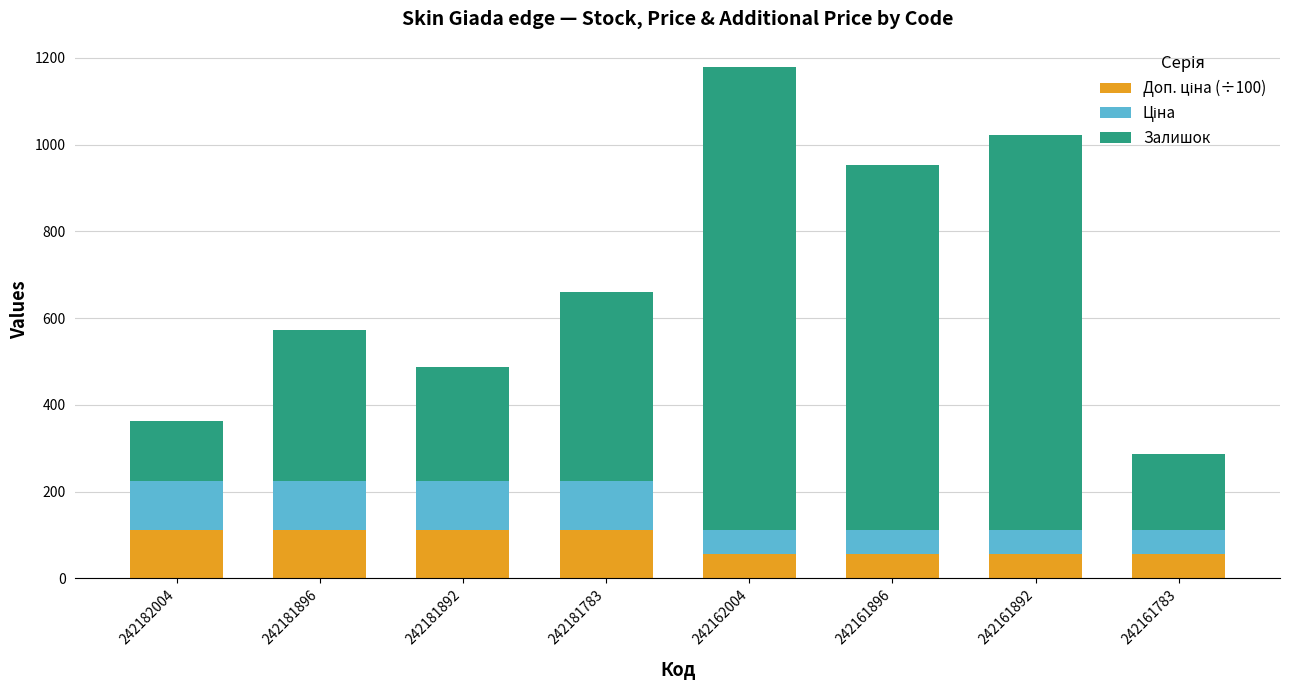

What is the total value across all series at 242161892?

1021.7